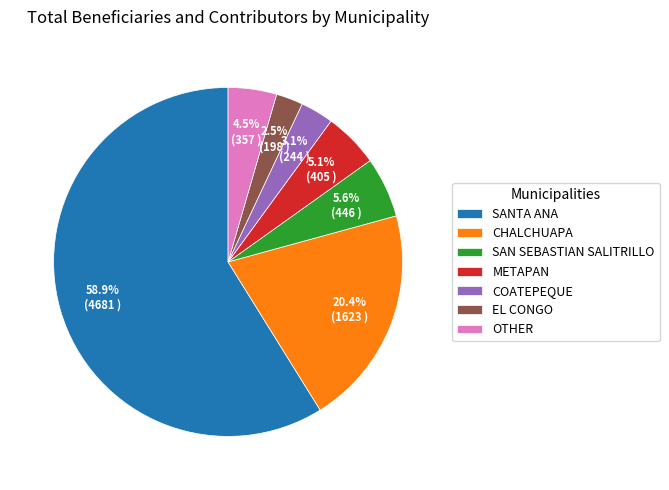

What is the smallest slice in the pie chart?

EL CONGO